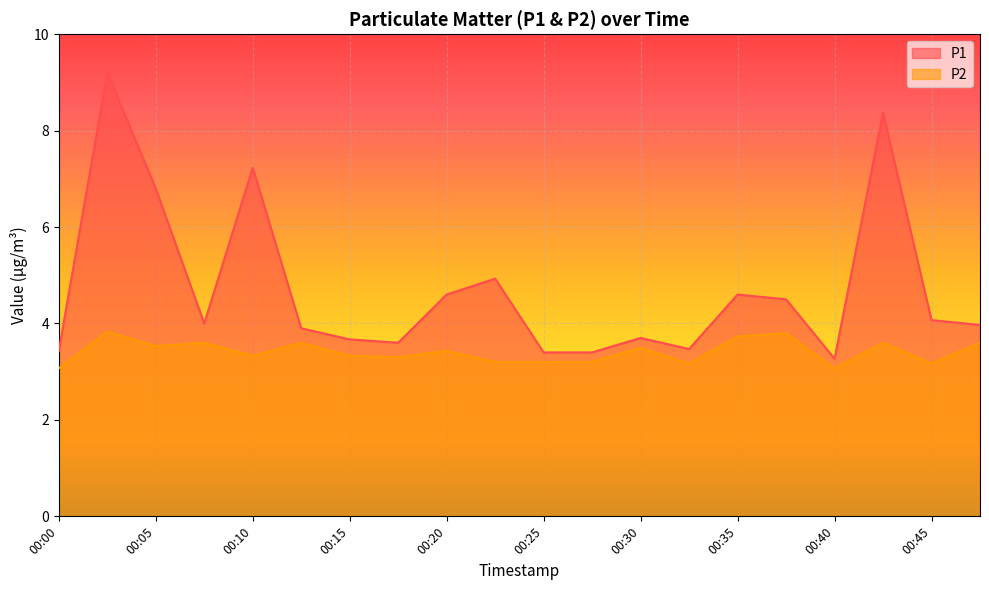

What is the minimum value for P2?

3.1